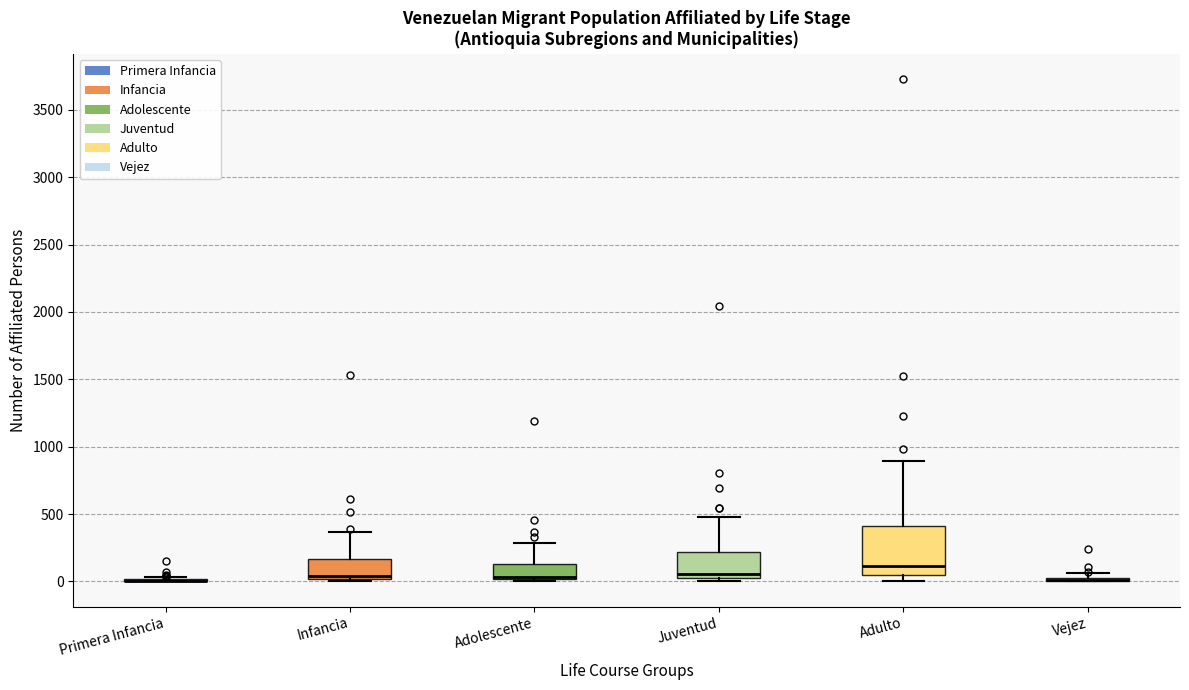

Reading left to right, transcribe this box plot: for each box, give where its median line is, the range the box spans, and where its two whiskers end, as read against the y-axis. The values are not printed on the chart, so give them approximately, as read against the axis.

Primera Infancia: box collapsed to a line at 0, whiskers 0 to 50
Infancia: median 50, box 0 to 150, whiskers 0 (just below the box's lower edge) to 350
Adolescente: median 50 (drawn on the box's lower edge), box 0 to 150, whiskers 0 (just below the box's lower edge) to 300
Juventud: median 50, box 0 to 200, whiskers 0 (just below the box's lower edge) to 500
Adulto: median 100, box 50 to 400, whiskers 0 to 900
Vejez: box collapsed to a line at 0, whiskers 0 to 50